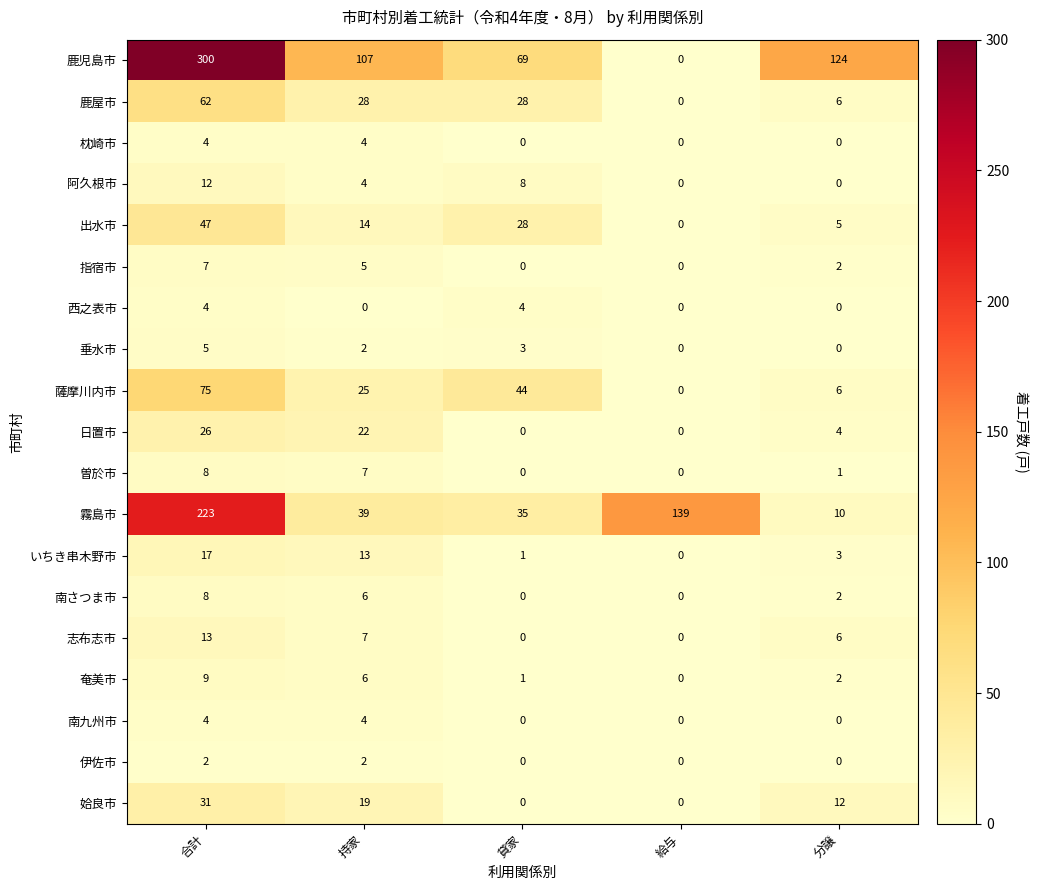

Which series has the largest total across all categories?

鹿児島市